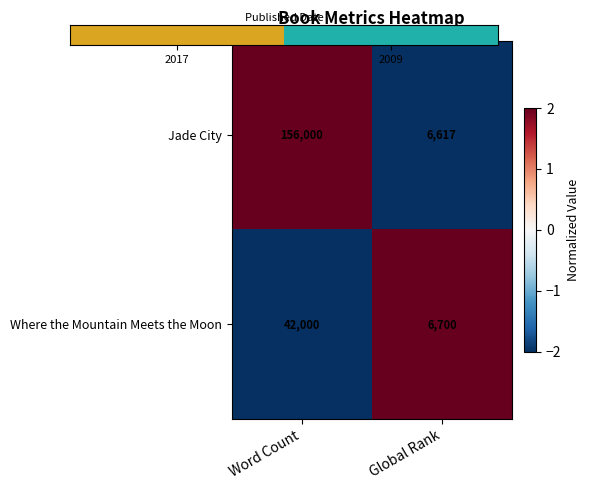

Rank the series by their average value, from lowest to highest.

Where the Mountain Meets the Moon, Jade City